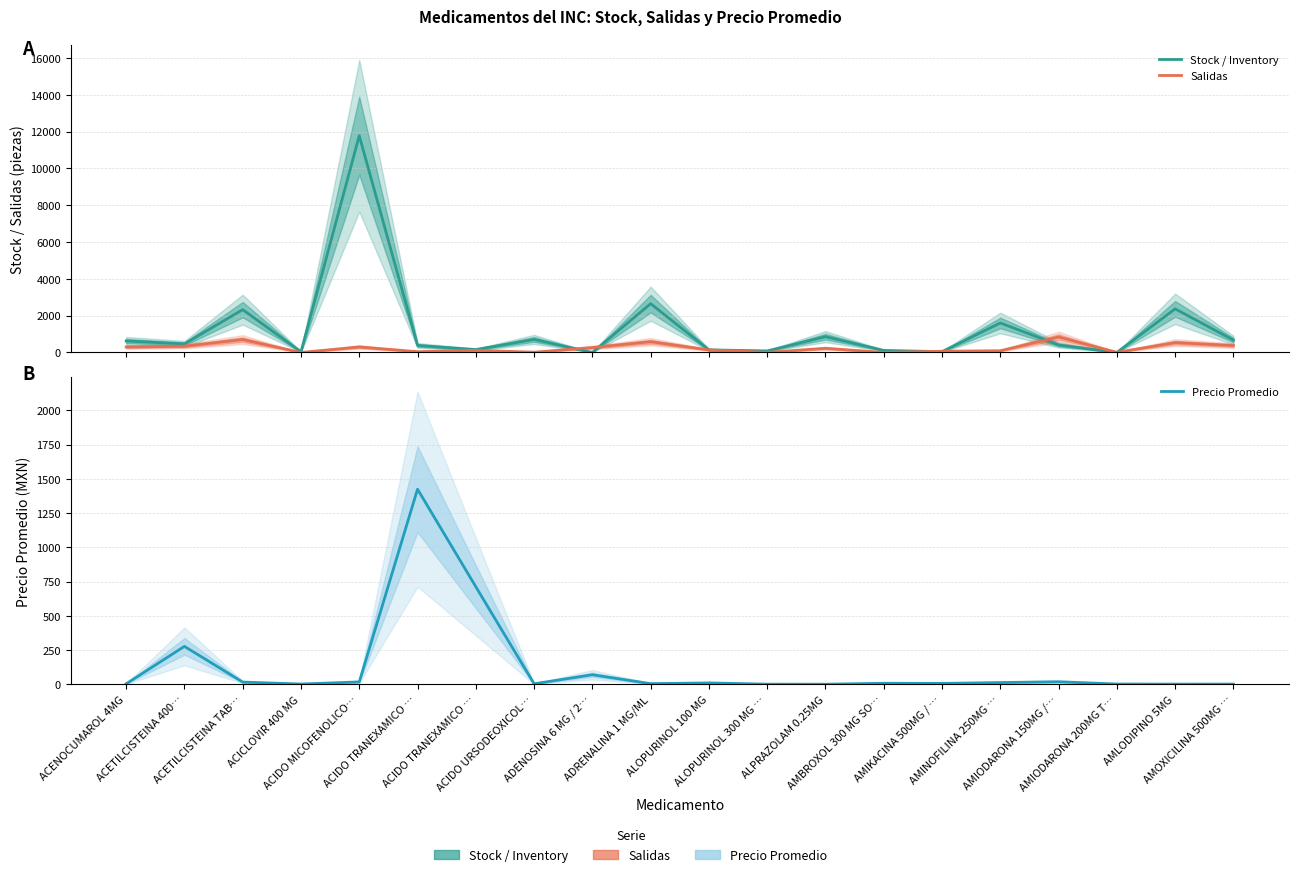

In Precio Promedio, how many points are lower than both neighbors (excluding endpoints)?

6